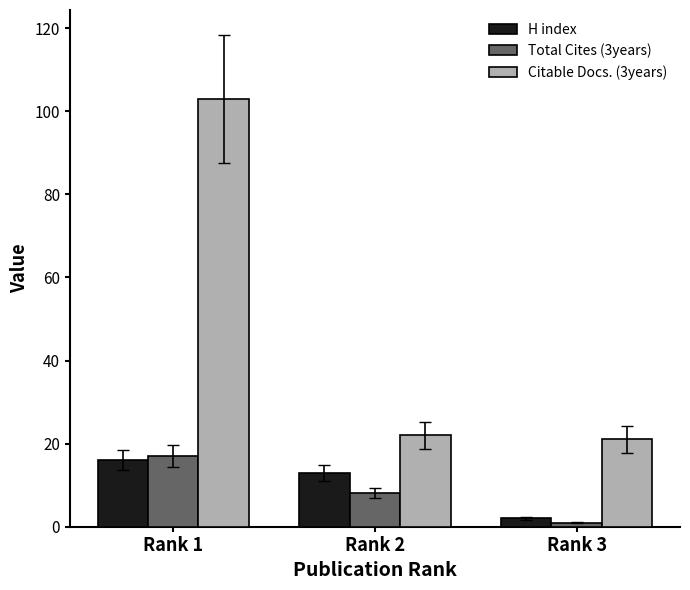

Reading left to right, list all the values displayed in this chart.

H index: 16	13	2
Total Cites (3years): 17	8	1
Citable Docs. (3years): 103	22	21